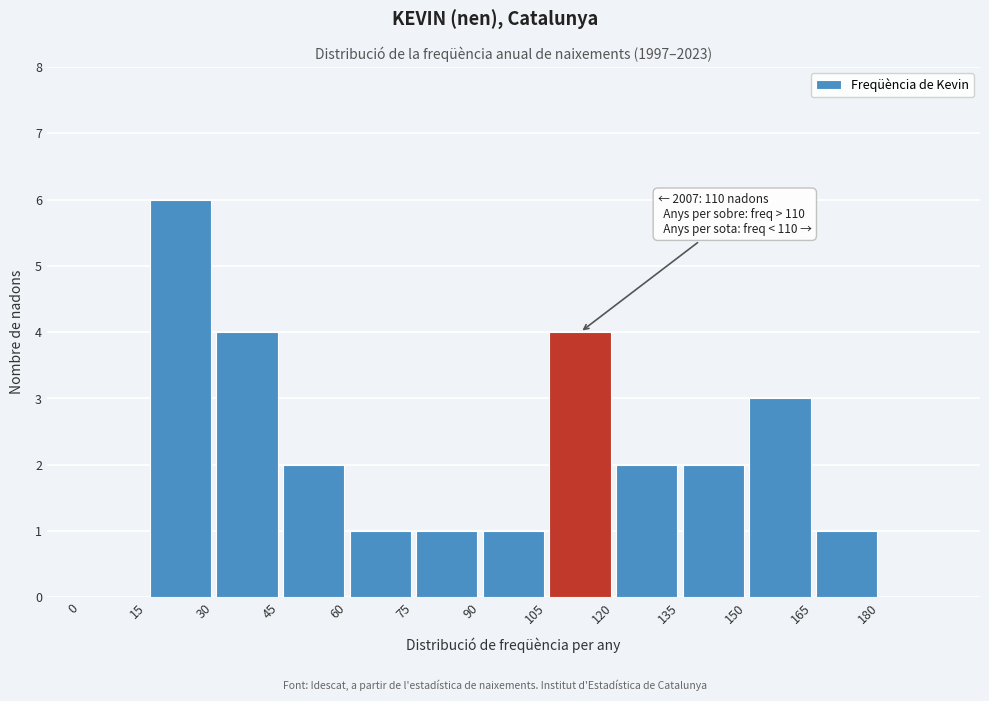

Which range on the x-axis has the tallest bar?

15 to 30